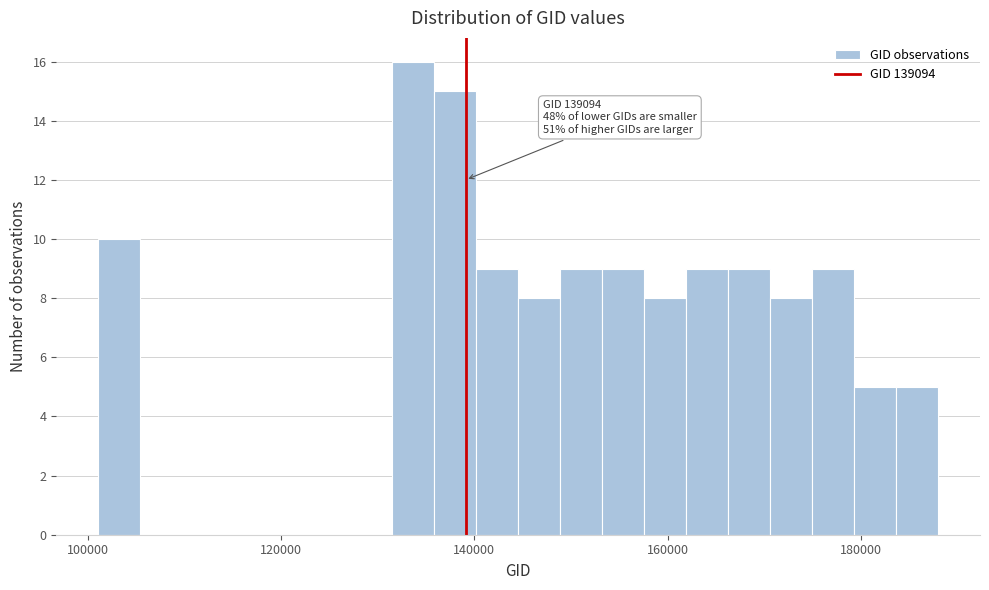

Around what value on the x-axis is the tallest bar? Give the approximate position of its centre, as read against the axis.

134000